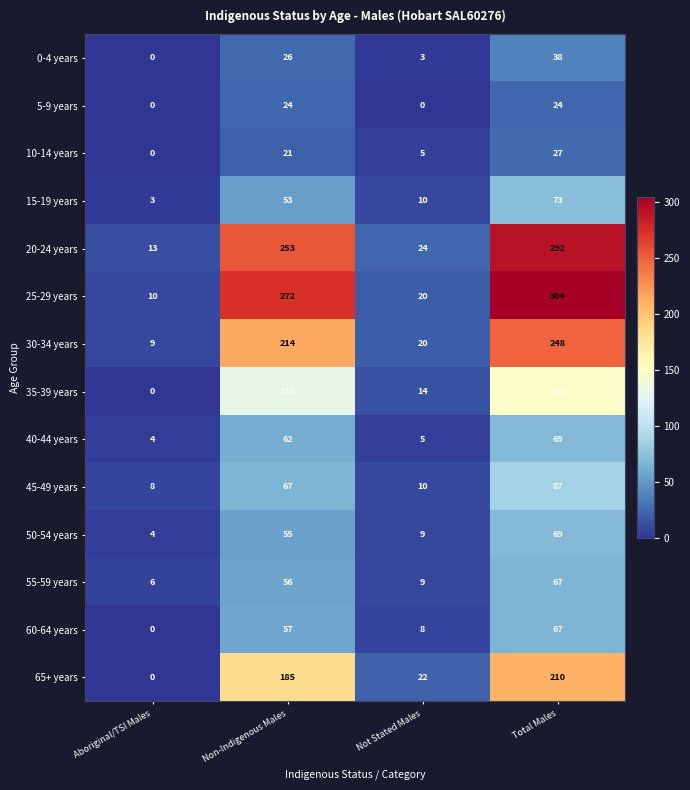

At Non-Indigenous Males, list the series in order from largest to smallest.

25-29 years, 20-24 years, 30-34 years, 65+ years, 35-39 years, 45-49 years, 40-44 years, 60-64 years, 55-59 years, 50-54 years, 15-19 years, 0-4 years, 5-9 years, 10-14 years